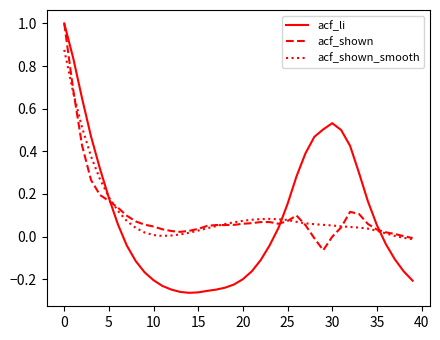

What is the difference between the maximum and second lowest values in the acf_shown series?

1.0